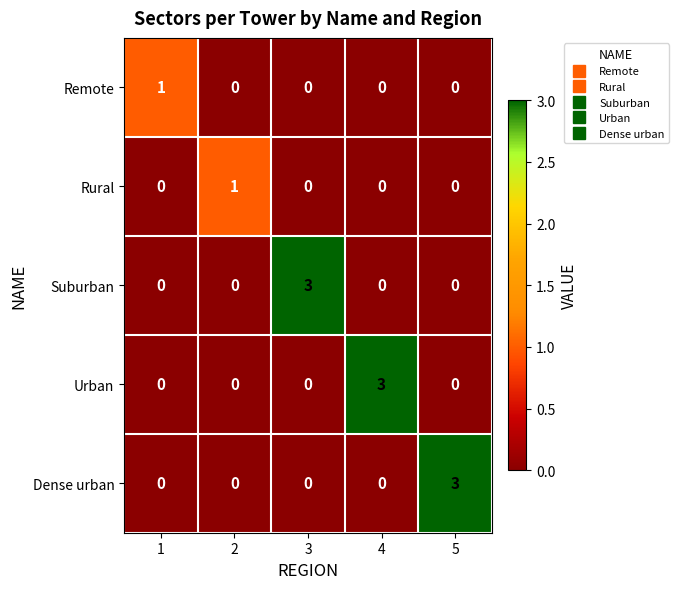

Is it true that Rural equals 0 at 3?

True